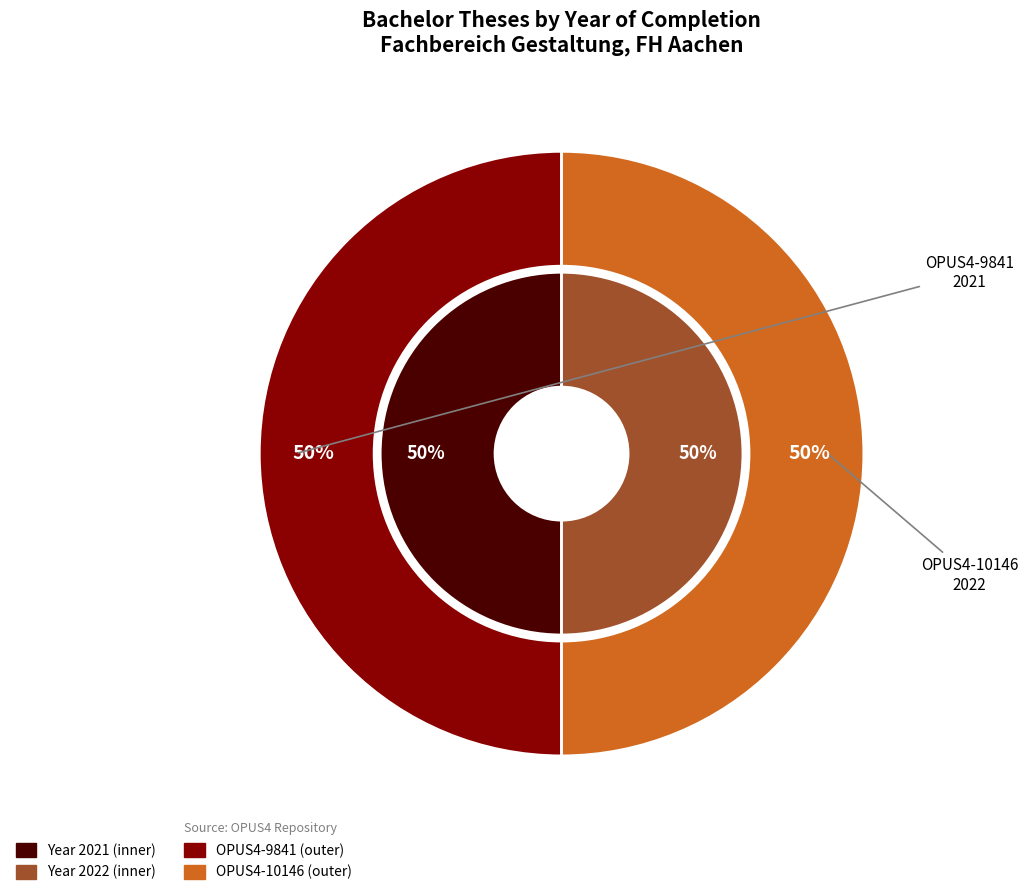

Count the number of slices in the pie.

2